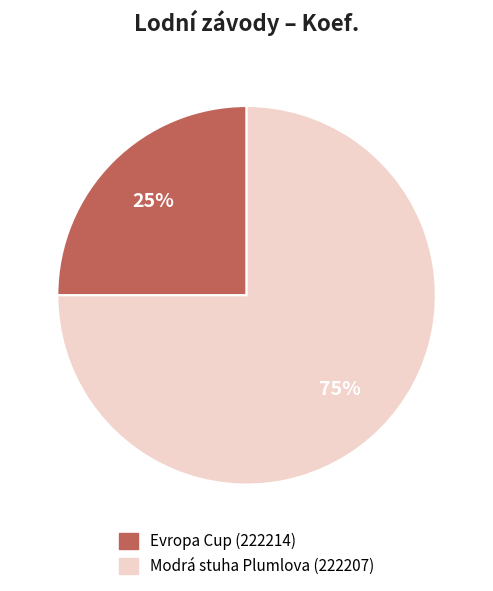

To the nearest percent, what is the difference between the largest and smallest slice percentages?

50%